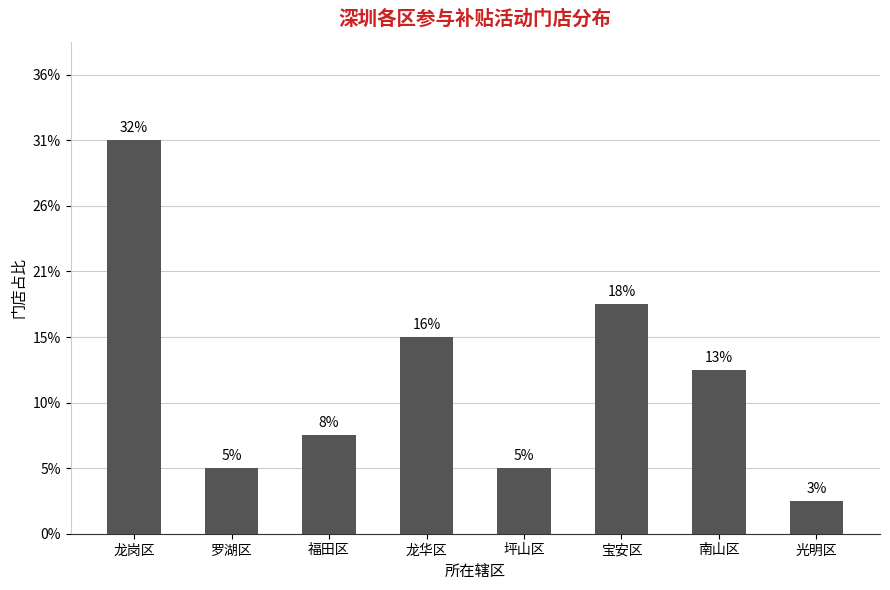

The chart shows a value of 3 at 龙华区. True or false?

False